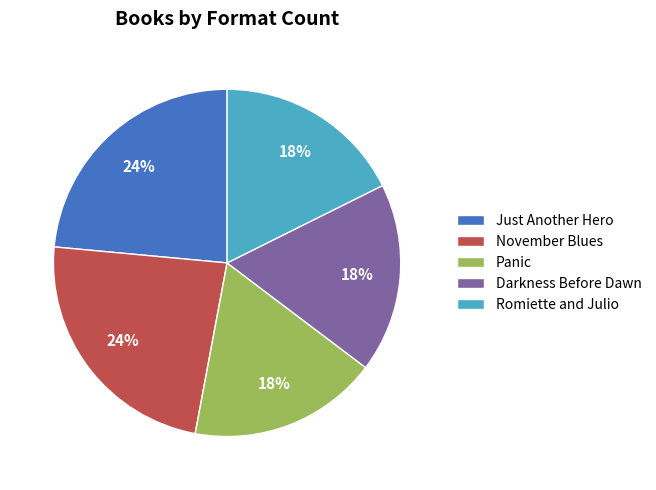

To the nearest percent, what is the combined percentage of Romiette and Julio and Darkness Before Dawn?

35%